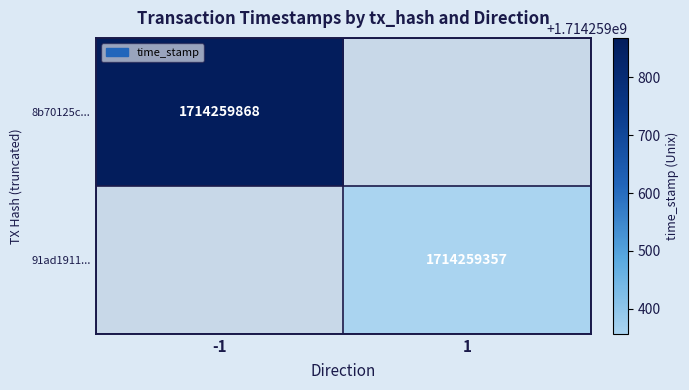

The 8b70125c... series shows -1 at direction. True or false?

False